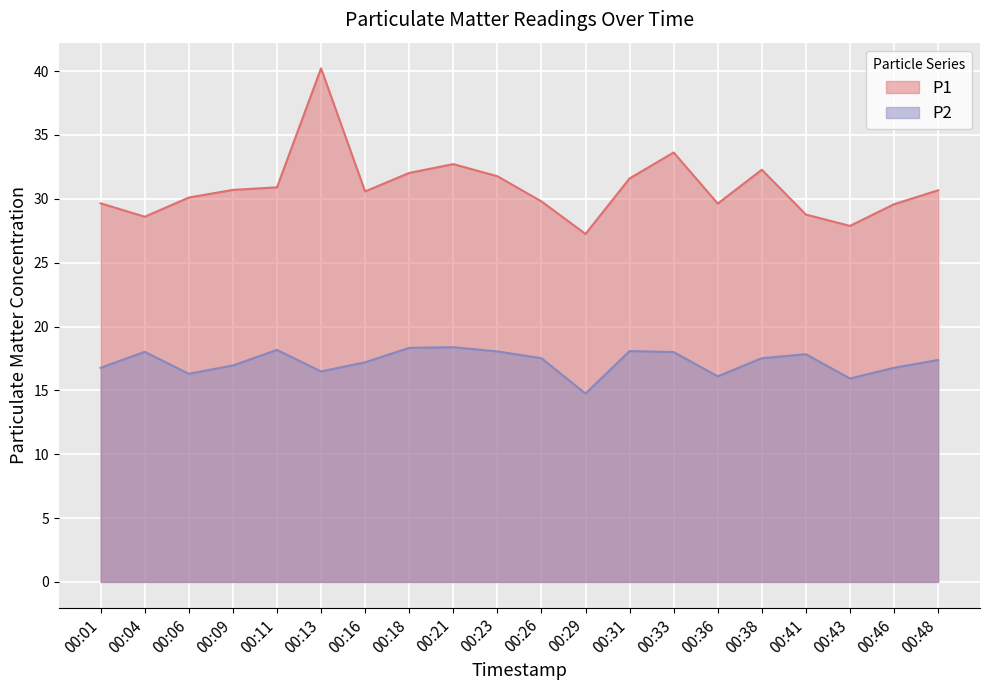

What is the sum of the P2 values at 00:36 and 00:46?

32.9